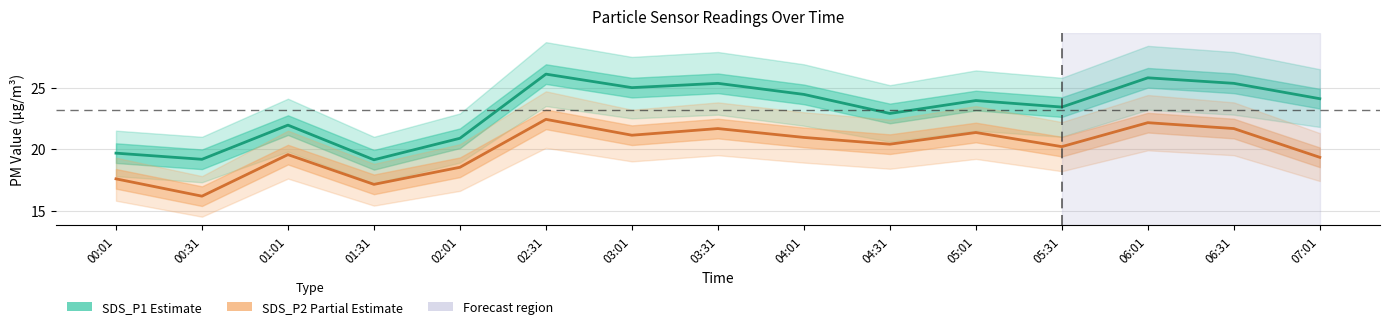

Rank the series at 01:31 from highest to lowest value.

SDS_P1 (Estimate), SDS_P2 (Partial)